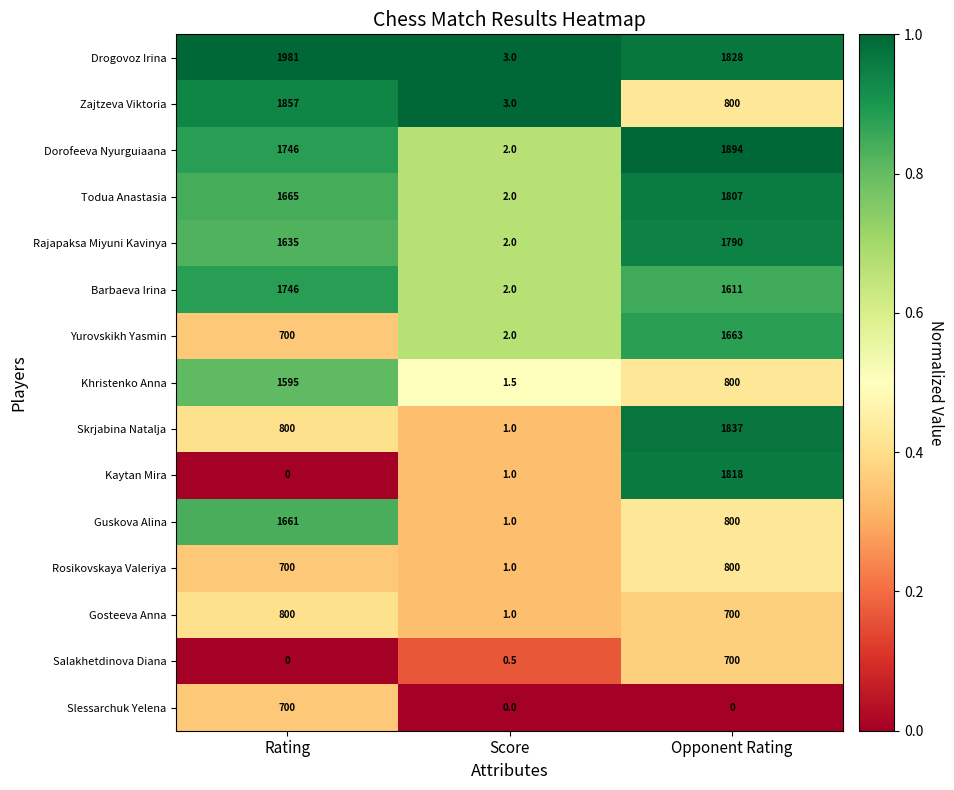

How many series are shown in this chart?

15